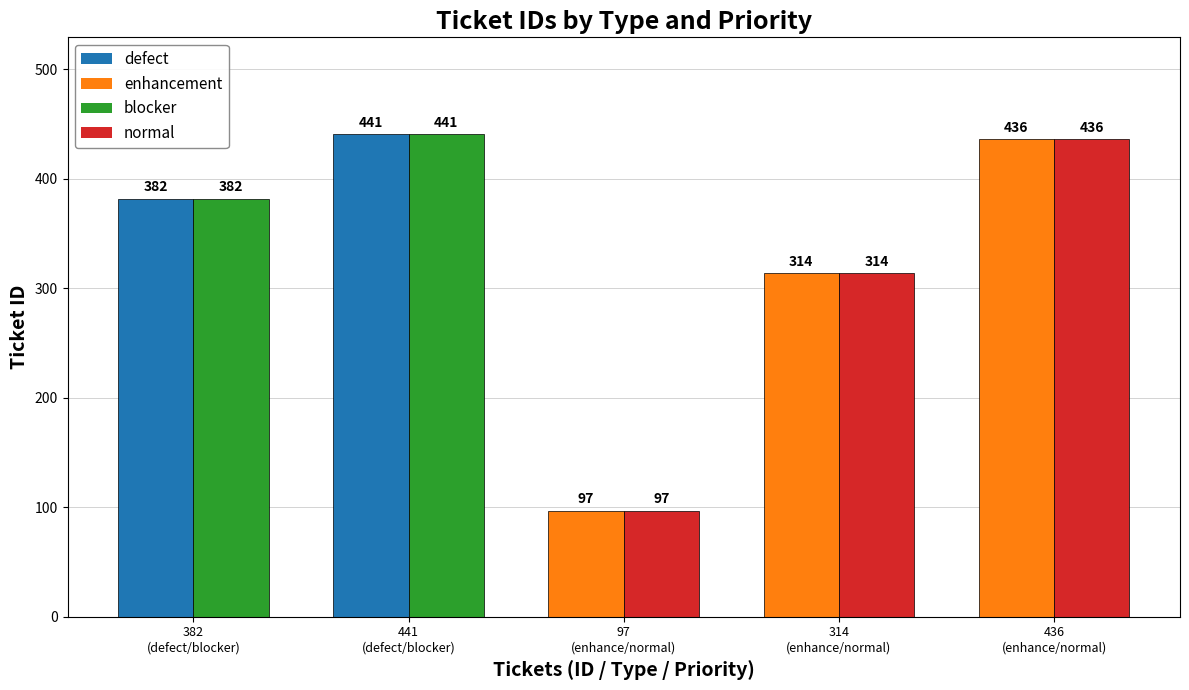

What is the minimum value shown in the chart?

97